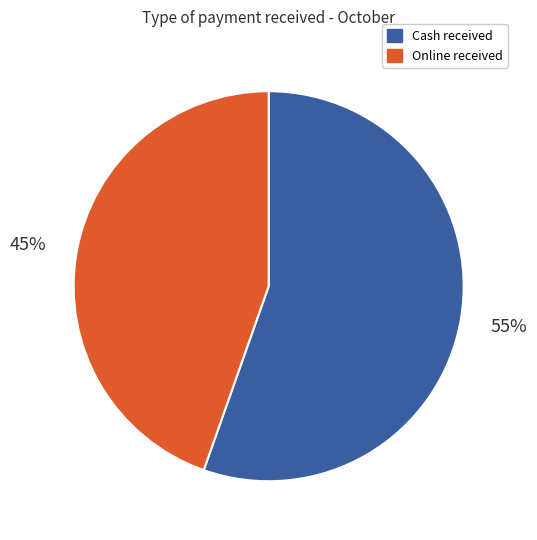

To the nearest percent, what is the average slice percentage?

50%